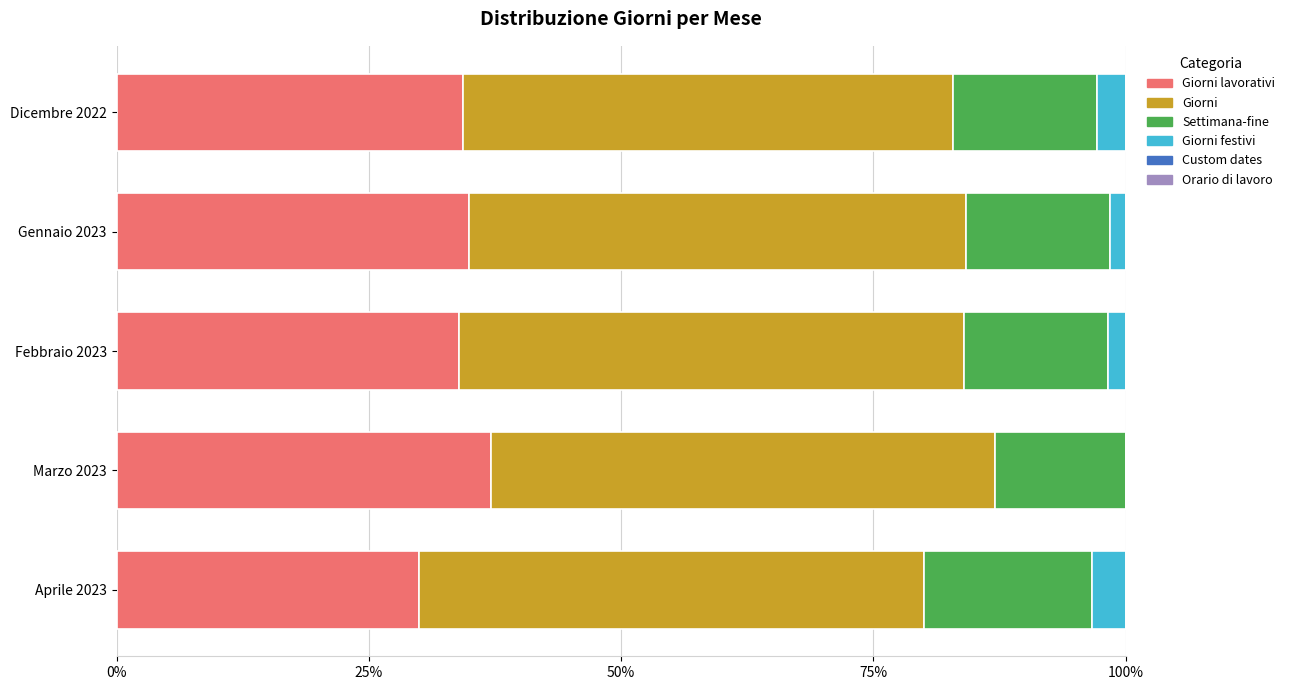

What is the total value across all series at Dicembre 2022?

100.0